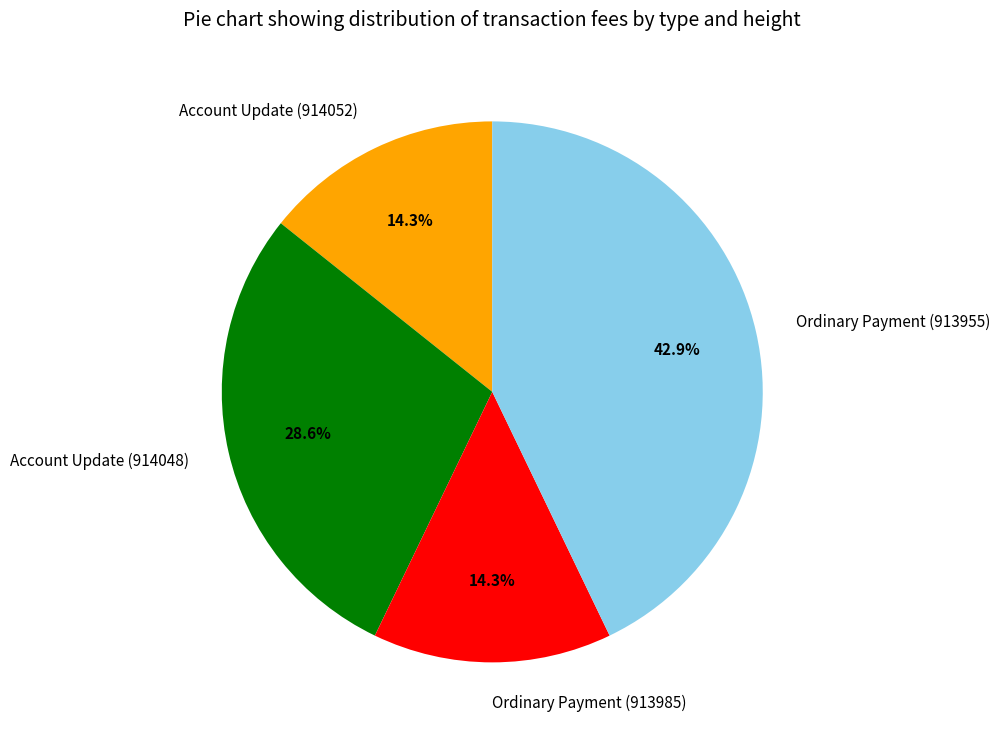

What percentage is NOT represented by Account Update (914048)?

71.4%